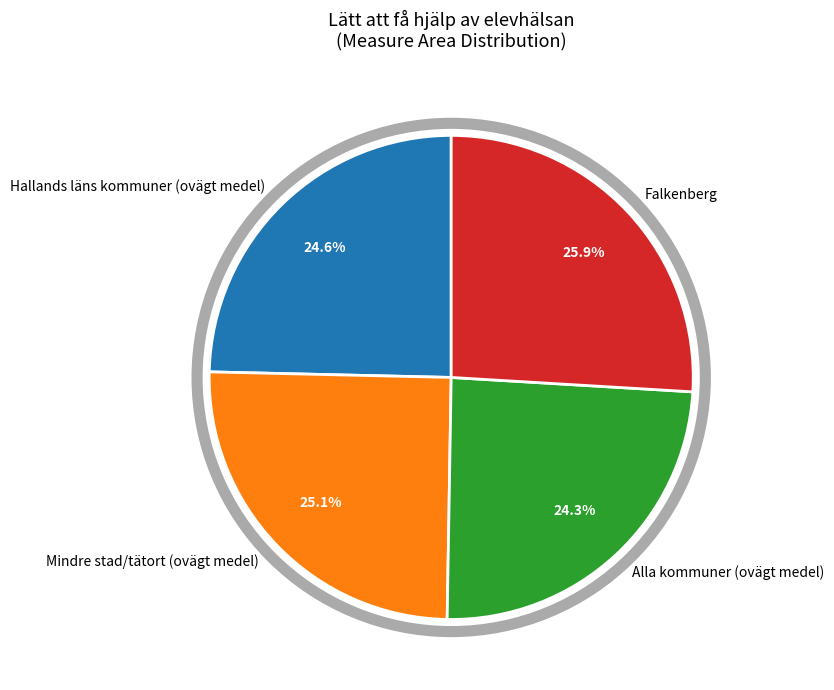

What is the largest slice in the pie chart?

Falkenberg